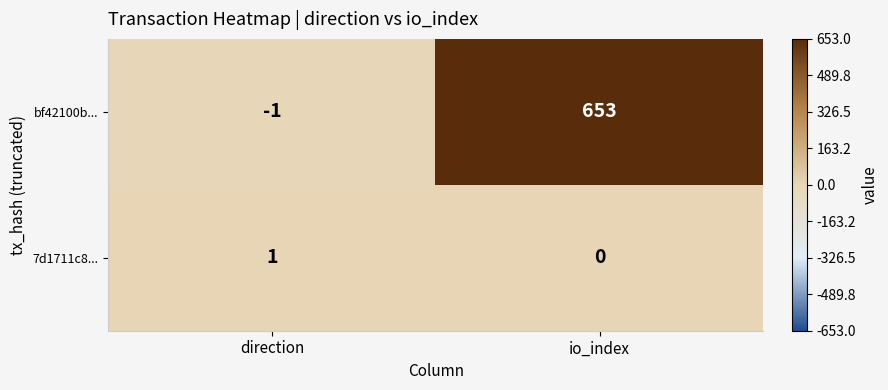

What is the total value across all series at io_index?

653